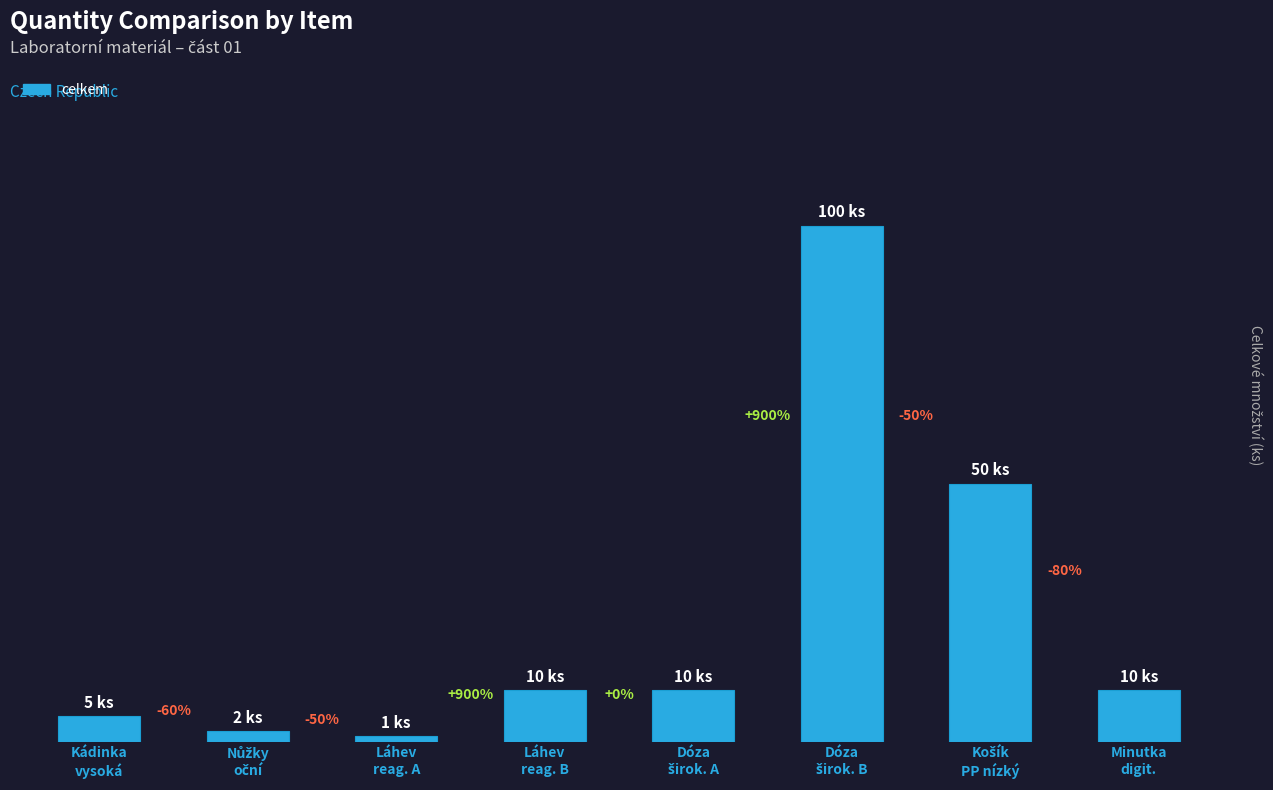

At which label does the data first exceed 10?

Dóza
širok. B